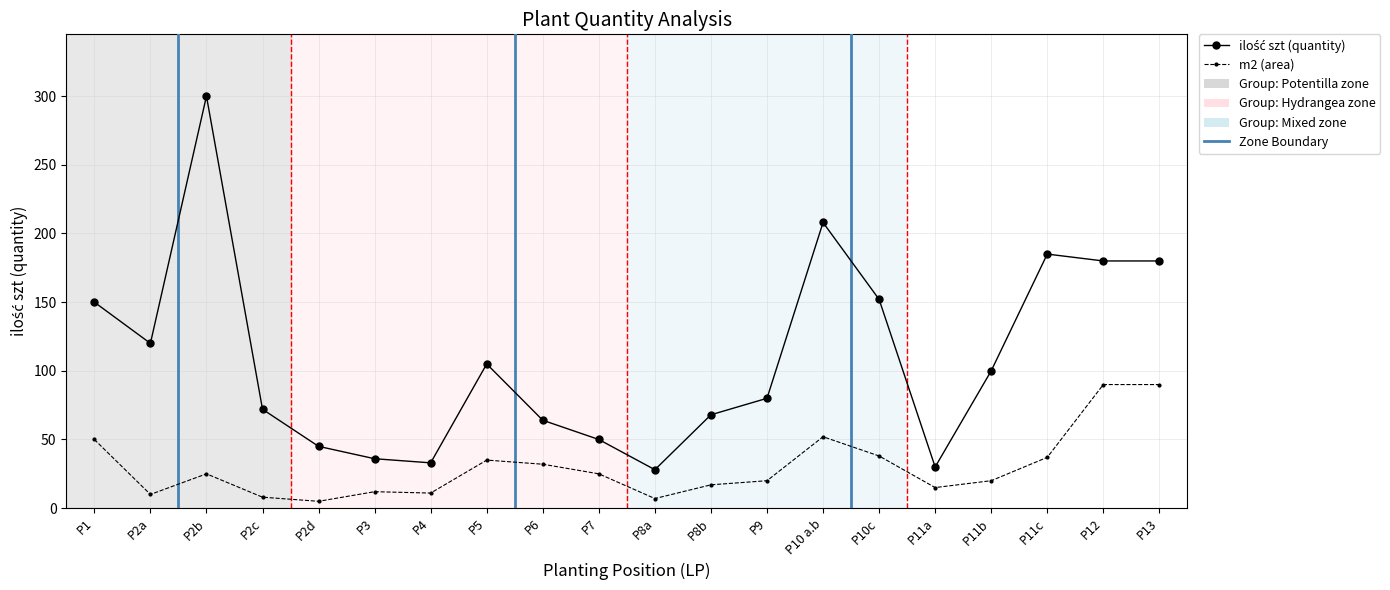

What is the greatest value displayed?

300